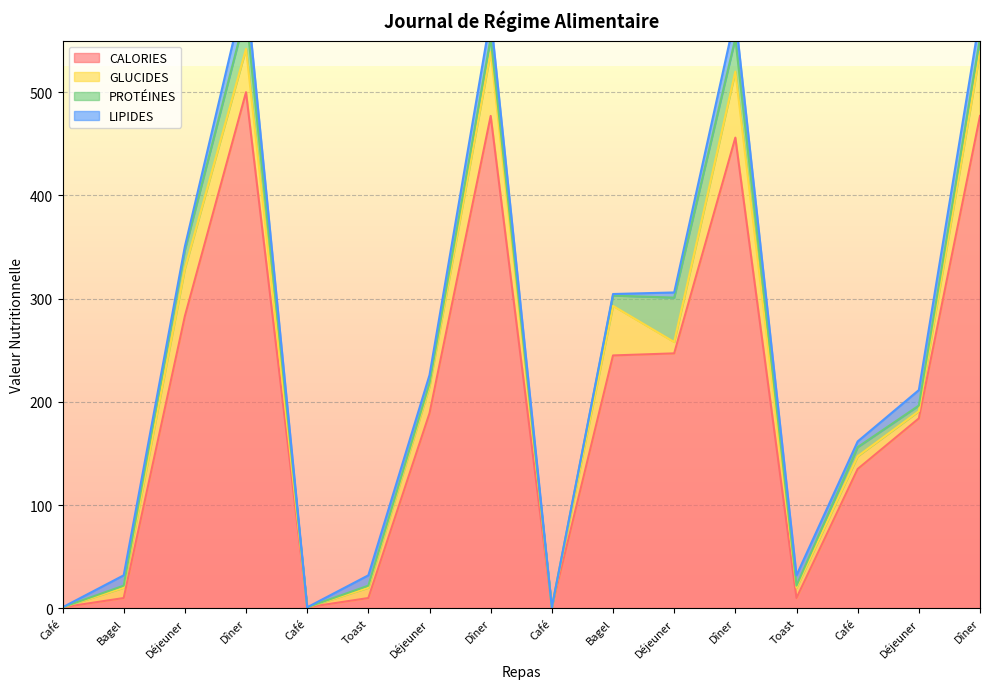

What is the label of the 3rd point from the left?

Déjeuner